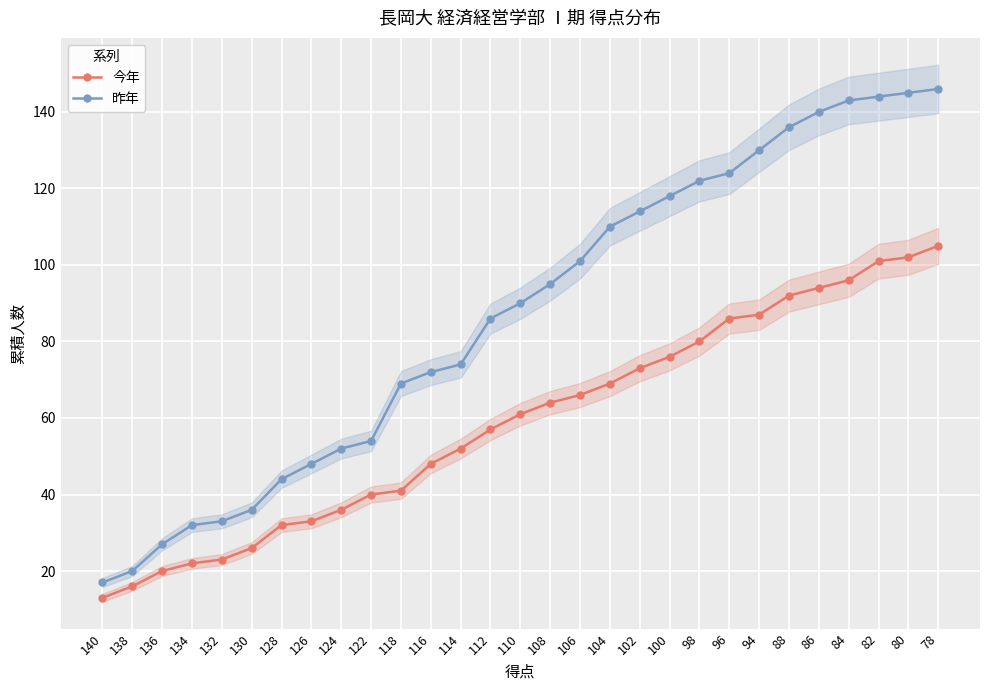

What value does the 昨年 series have at 128?

44